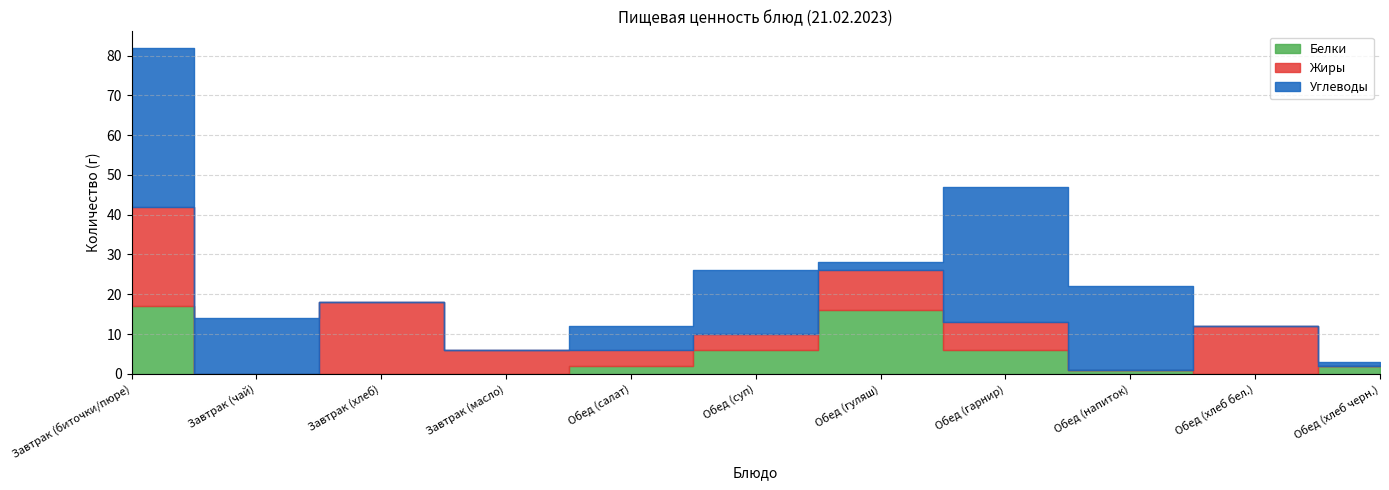

At which category does the chart reach its peak across all series?

Завтрак (биточки/пюре)